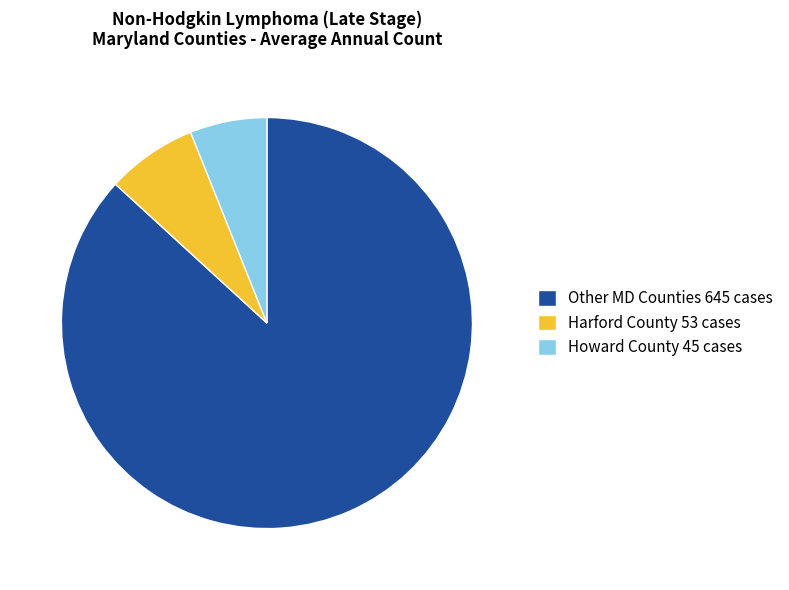

Approximately how many times larger is the value at Other MD Counties 645 cases compared to Harford County 53 cases?

12.2